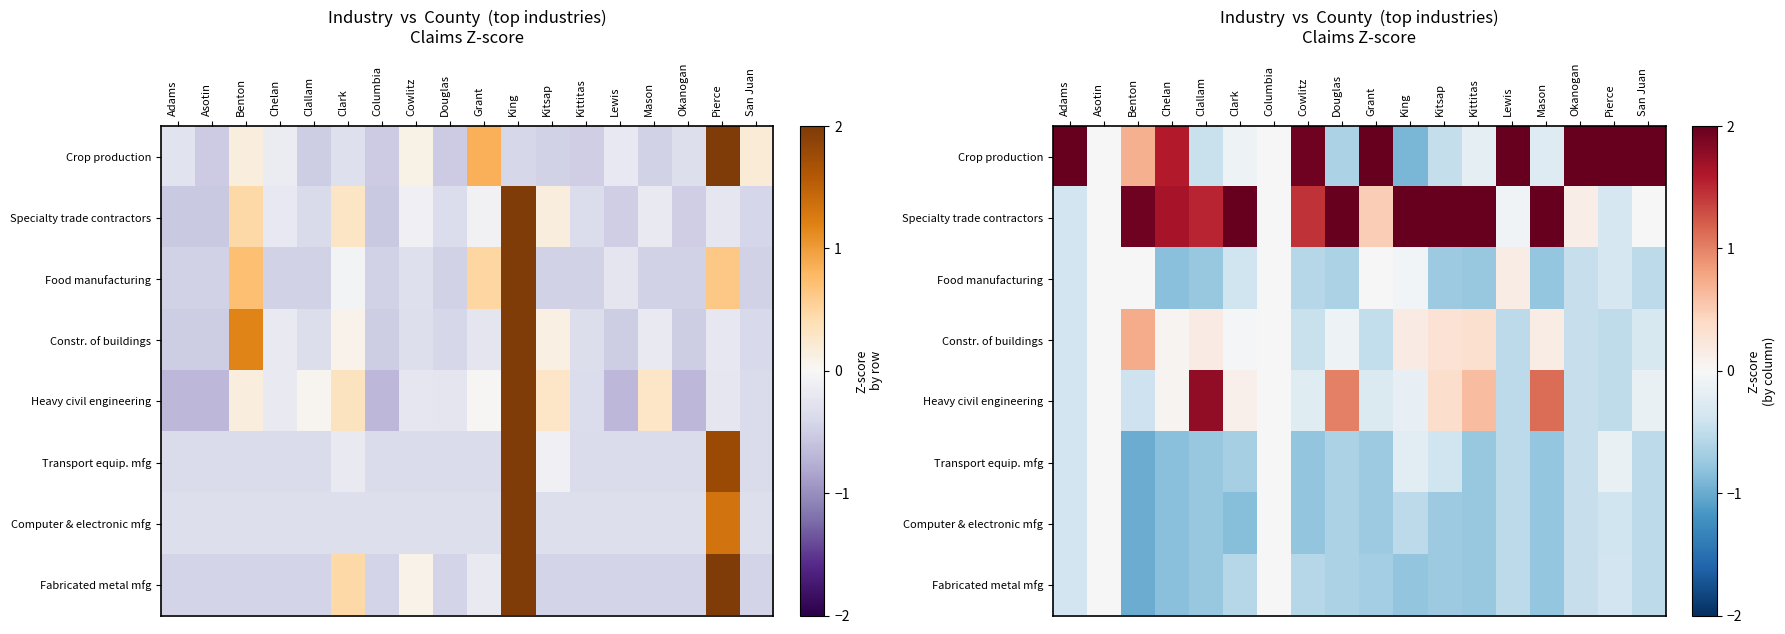

Rank the categories by Computer & electronic mfg value from highest to lowest.

Asotin, Columbia, Adams, Pierce, Okanogan, Lewis, King, San Juan, Douglas, Kitsap, Grant, Clallam, Kittitas, Mason, Cowlitz, Chelan, Clark, Benton